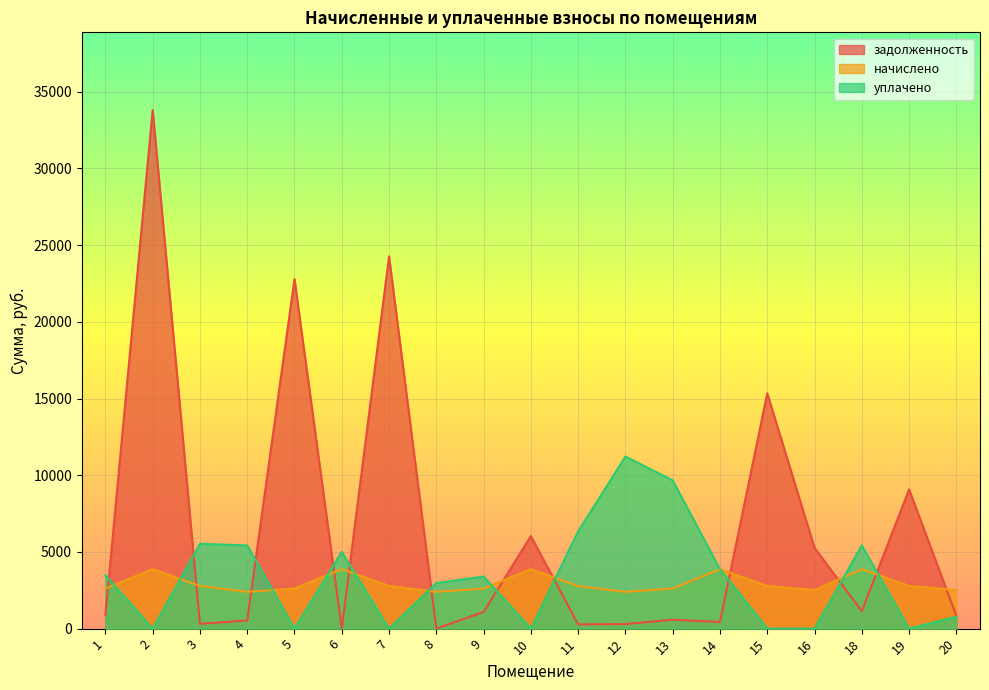

The value of начислено at 3 is 2784.6. True or false?

True